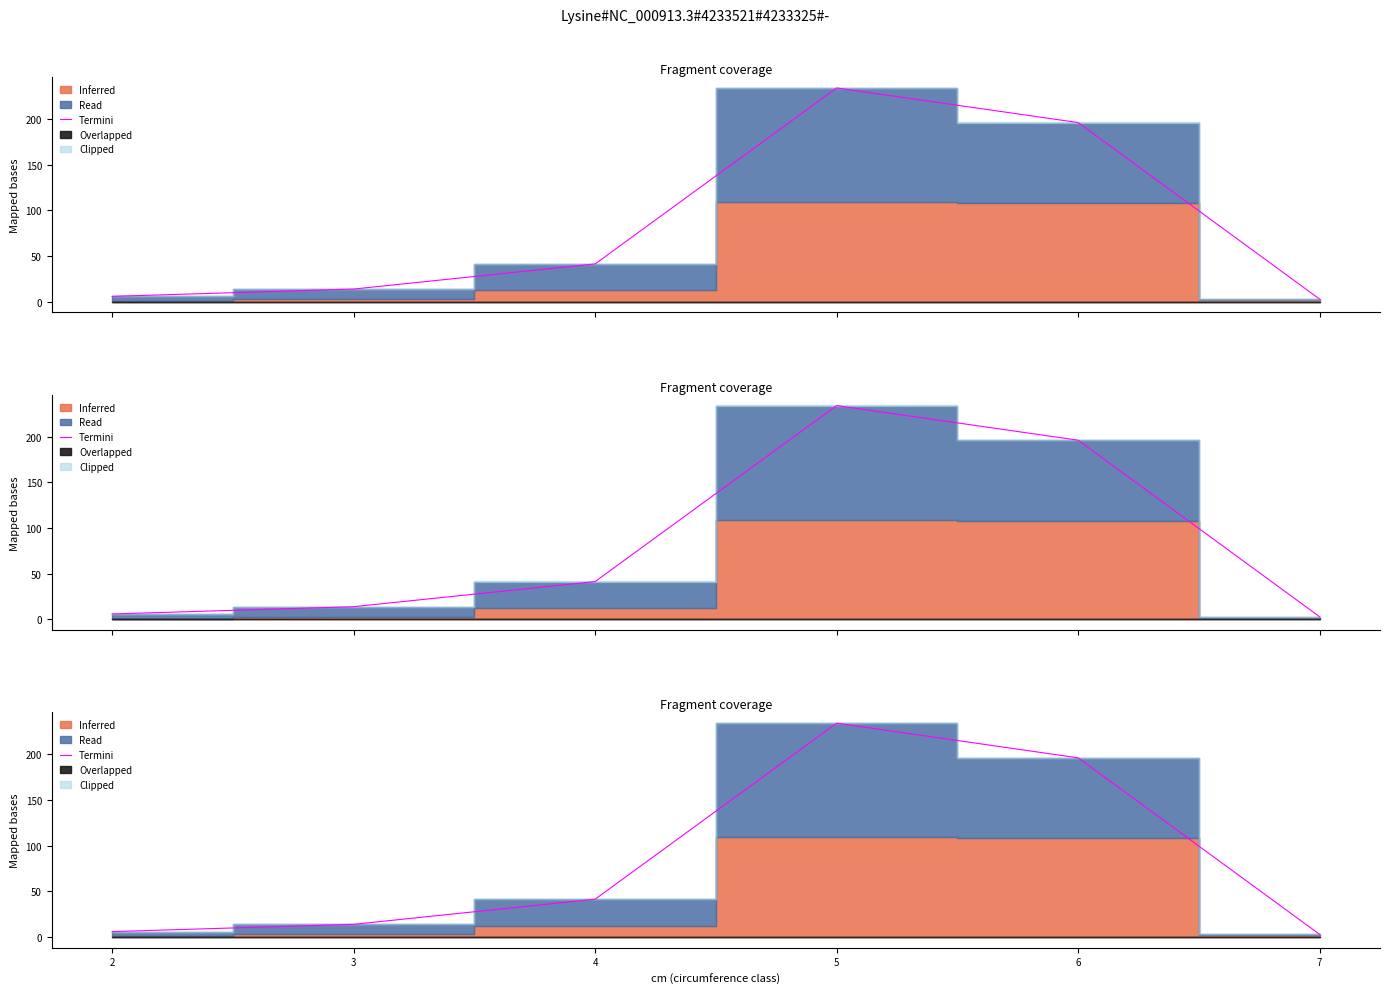

How many data points are less than 41?

3